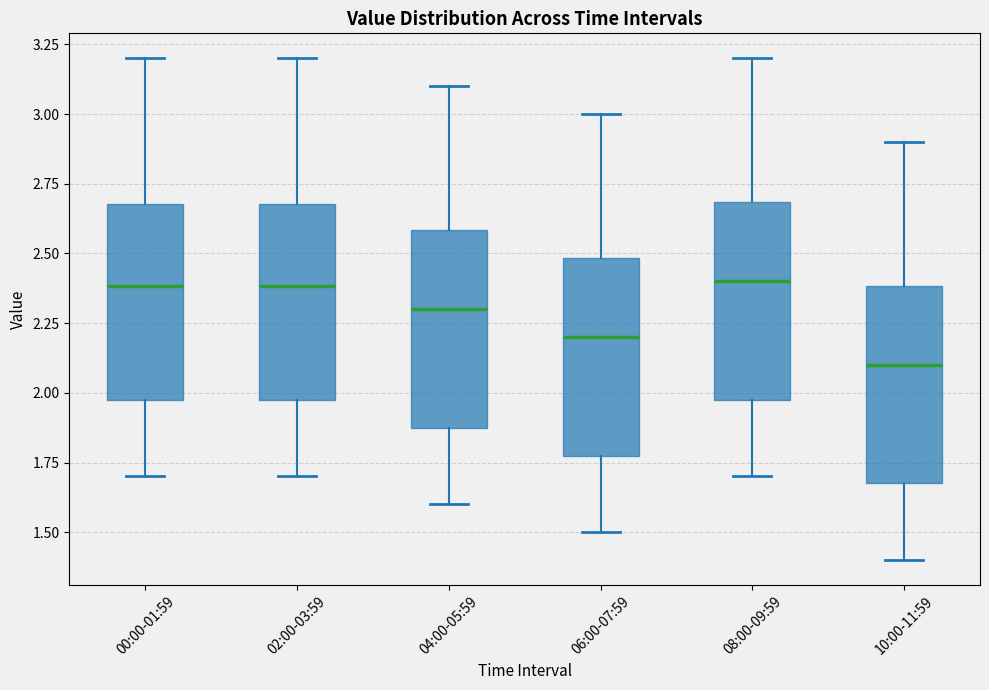

Where is the upper edge of the box for 02:00-03:59 on the y-axis? The values are not printed on the chart, so give them approximately, as read against the axis.

2.7